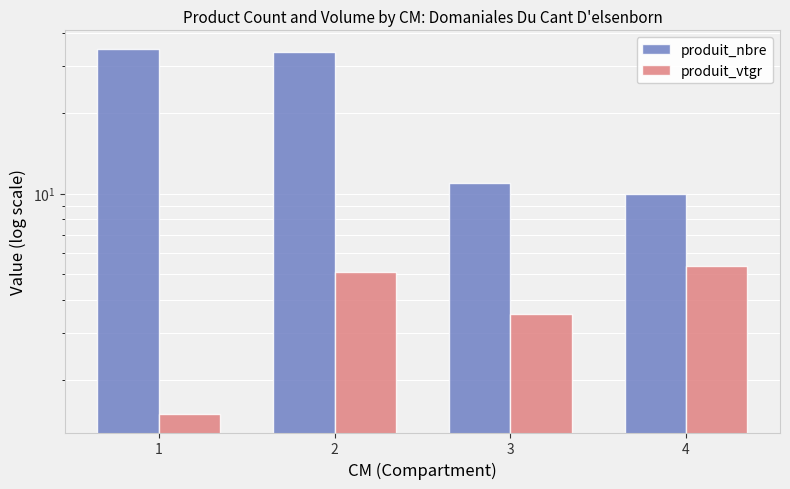

Reading left to right, extract all data points from this chart.

produit_nbre: 1=35.0	2=34.0	3=11.0	4=10.0
produit_vtgr: 1=1.5	2=5.1	3=3.5	4=5.3